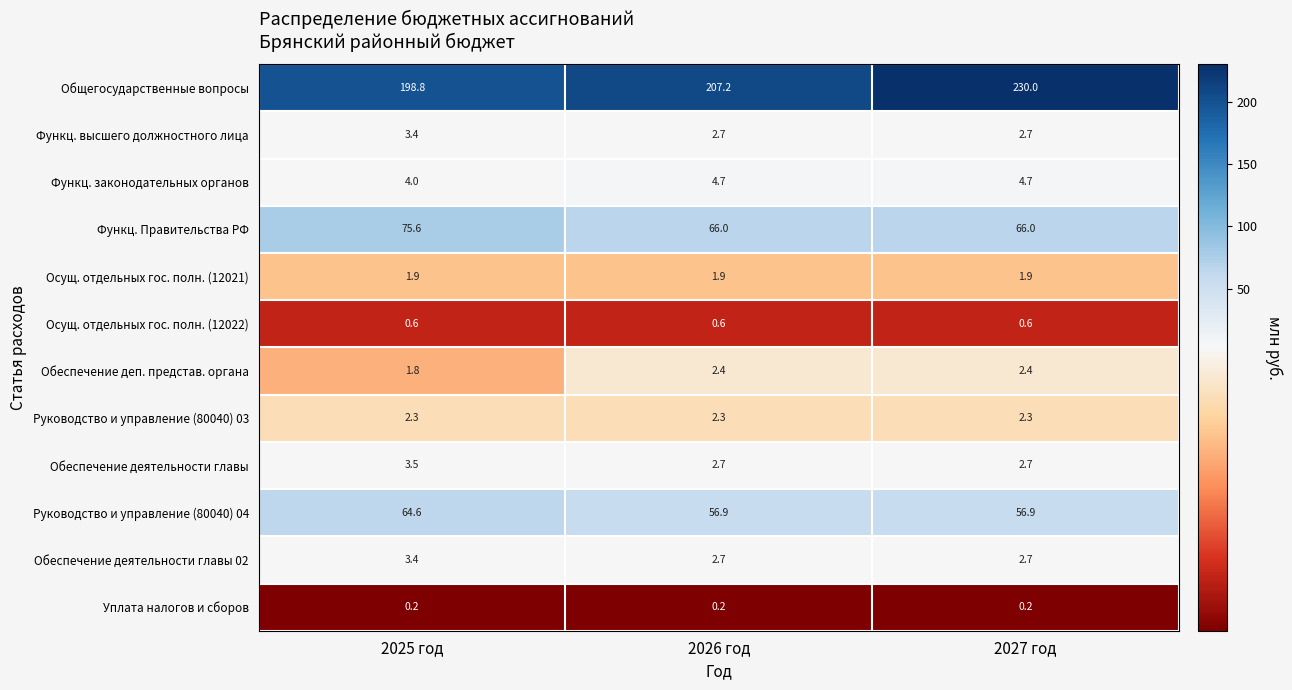

At how many categories does at least one series exceed 172?

3